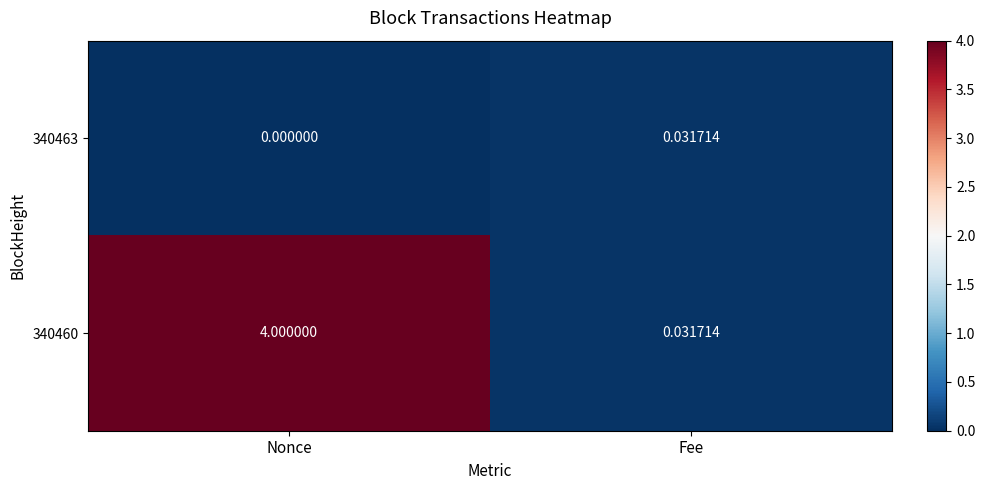

Between Nonce and Fee, which series saw the biggest shift?

340460